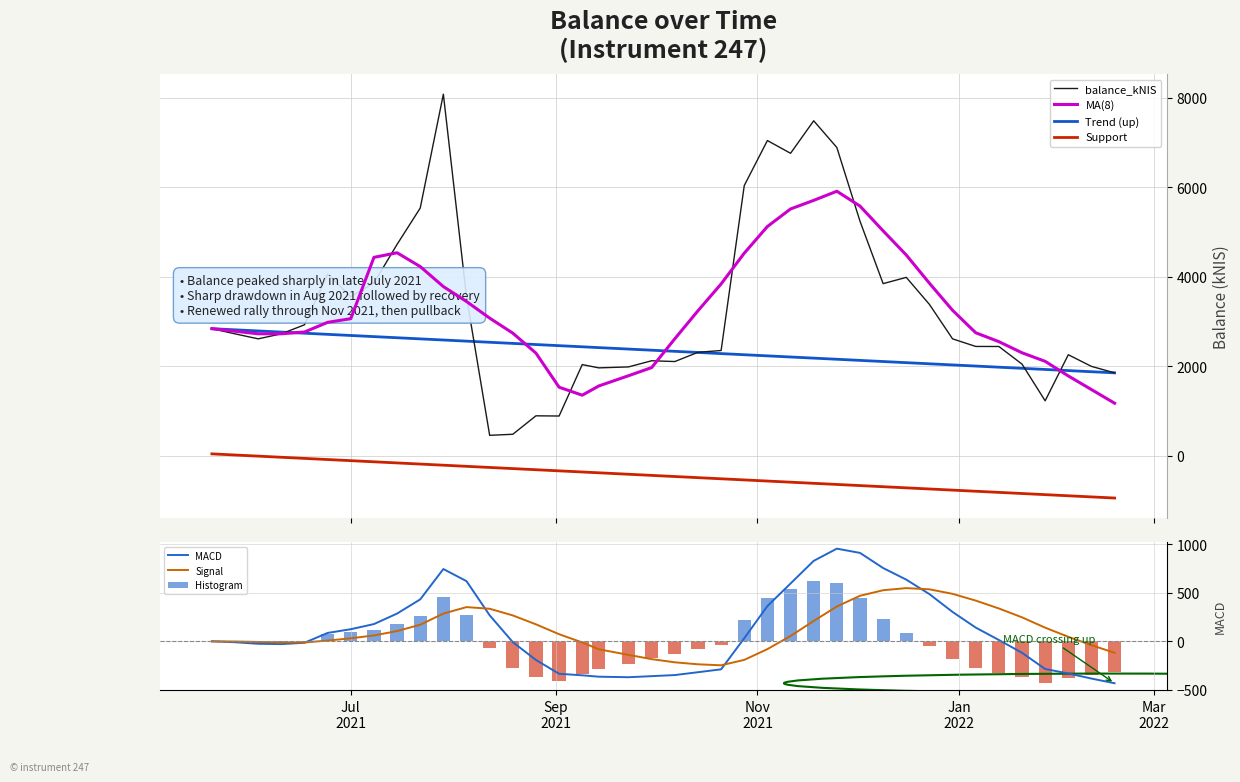

What is the difference between the maximum and minimum values?

7630.0